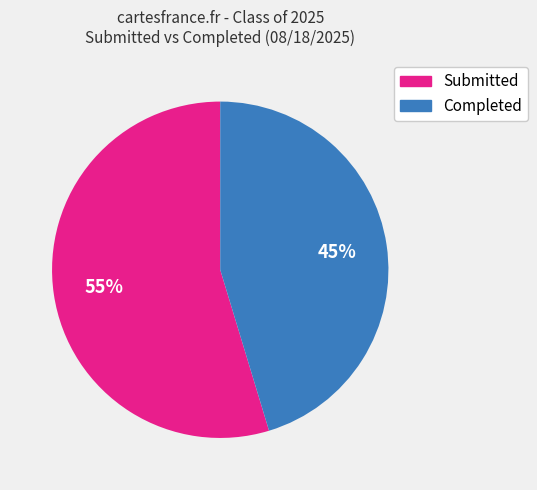

Which has a higher value, Submitted or Completed?

Submitted